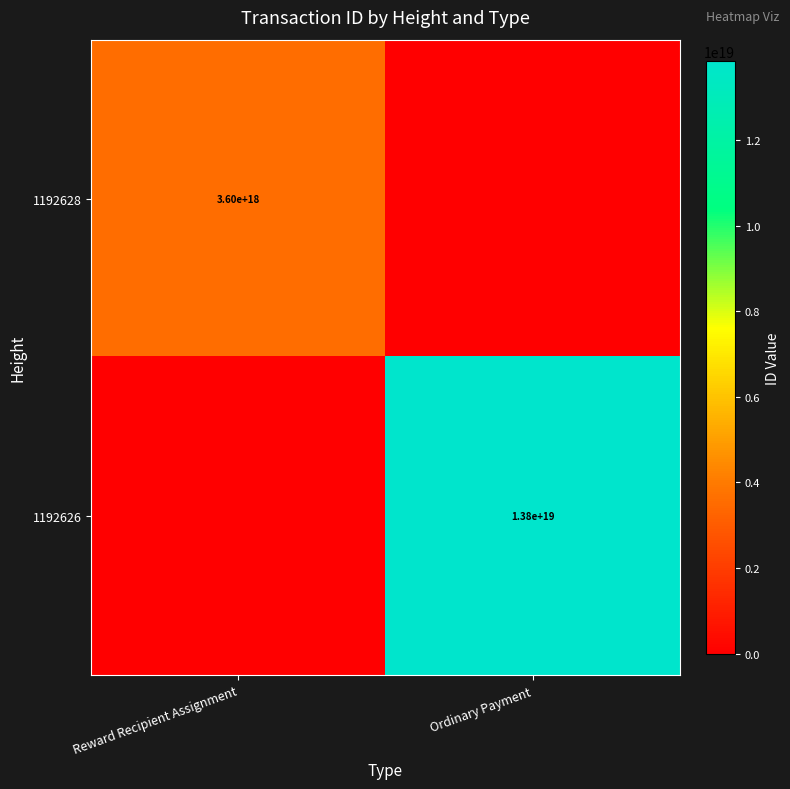

Between Reward Recipient Assignment and Ordinary Payment, which is larger?

Reward Recipient Assignment